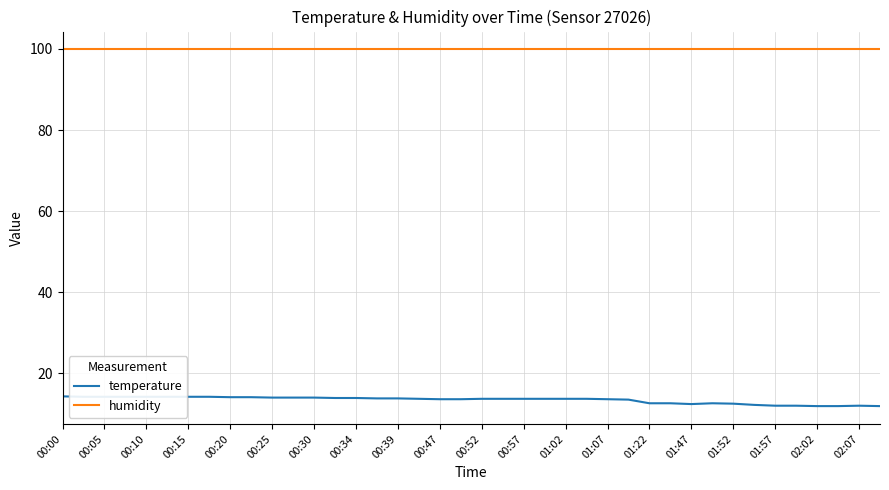

Which series has the largest range (max minus min)?

temperature